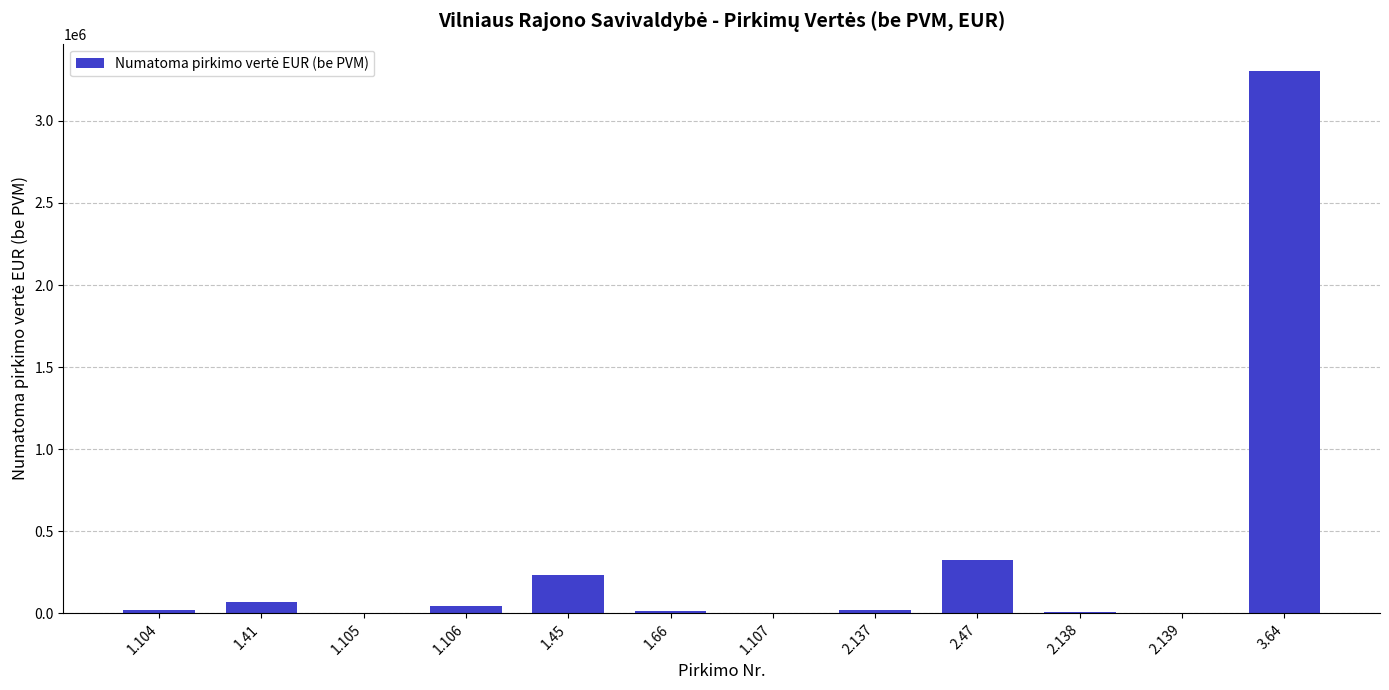

What is the greatest value displayed?

3305785.1